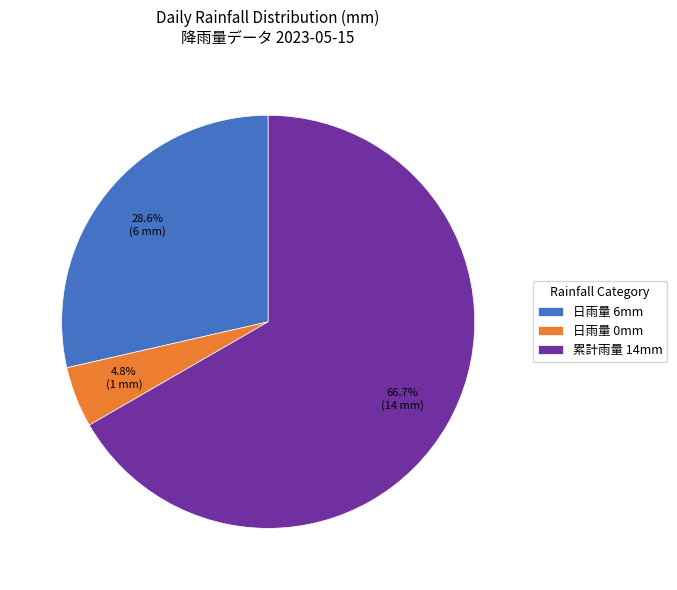

Which category has the smallest portion of the pie?

日雨量 0mm